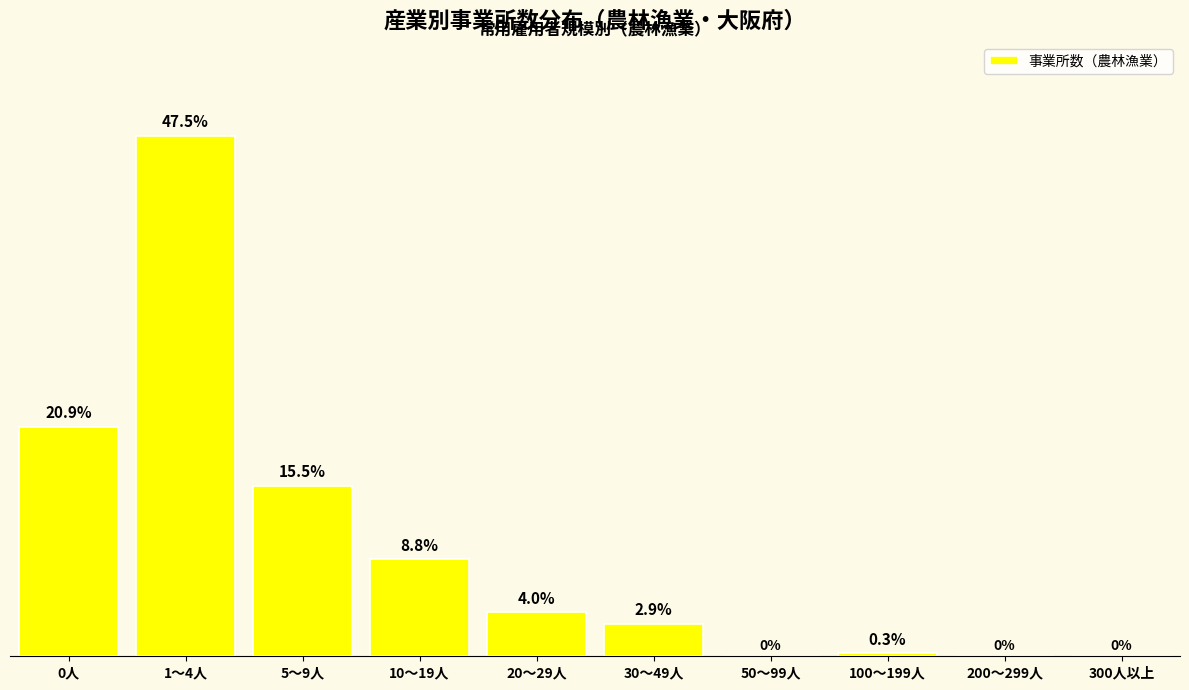

Which has a higher value, 200～299人 or 0人?

0人